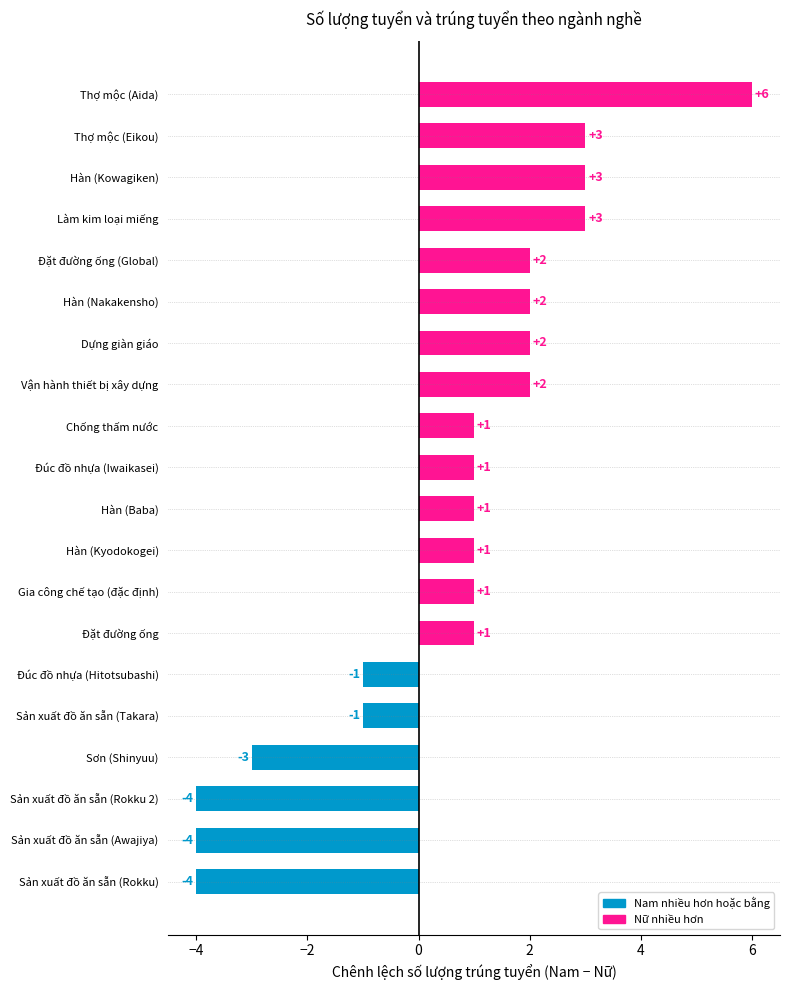

Reading bottom to top, what are all the values shown in this chart?

Sản xuất đồ ăn sẵn (Rokku)=-4	Sản xuất đồ ăn sẵn (Awajiya)=-4	Sản xuất đồ ăn sẵn (Rokku 2)=-4	Sơn (Shinyuu)=-3	Sản xuất đồ ăn sẵn (Takara)=-1	Đúc đồ nhựa (Hitotsubashi)=-1	Đặt đường ống=1	Gia công chế tạo (đặc định)=1	Hàn (Kyodokogei)=1	Hàn (Baba)=1	Đúc đồ nhựa (Iwaikasei)=1	Chống thấm nước=1	Vận hành thiết bị xây dựng=2	Dựng giàn giáo=2	Hàn (Nakakensho)=2	Đặt đường ống (Global)=2	Làm kim loại miếng=3	Hàn (Kowagiken)=3	Thợ mộc (Eikou)=3	Thợ mộc (Aida)=6